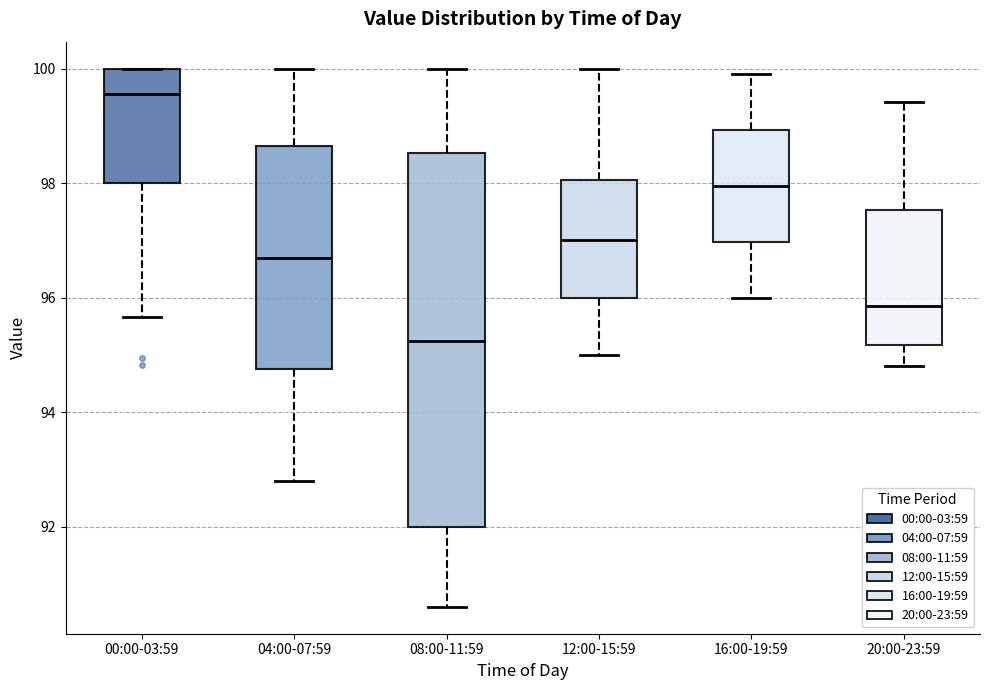

Reading left to right, transcribe this box plot: for each box, give where its median line is, the range the box spans, and where its two whiskers end, as read against the y-axis. The values are not printed on the chart, so give them approximately, as read against the axis.

00:00-03:59: median 99.6, box 98.0 to 100.0, whiskers 95.6 to 100.0
04:00-07:59: median 96.8, box 94.8 to 98.6, whiskers 92.8 to 100.0
08:00-11:59: median 95.2, box 92.0 to 98.6, whiskers 90.6 to 100.0
12:00-15:59: median 97.0, box 96.0 to 98.0, whiskers 95.0 to 100.0
16:00-19:59: median 98.0, box 97.0 to 99.0, whiskers 96.0 to 100.0
20:00-23:59: median 95.8, box 95.2 to 97.6, whiskers 94.8 to 99.4